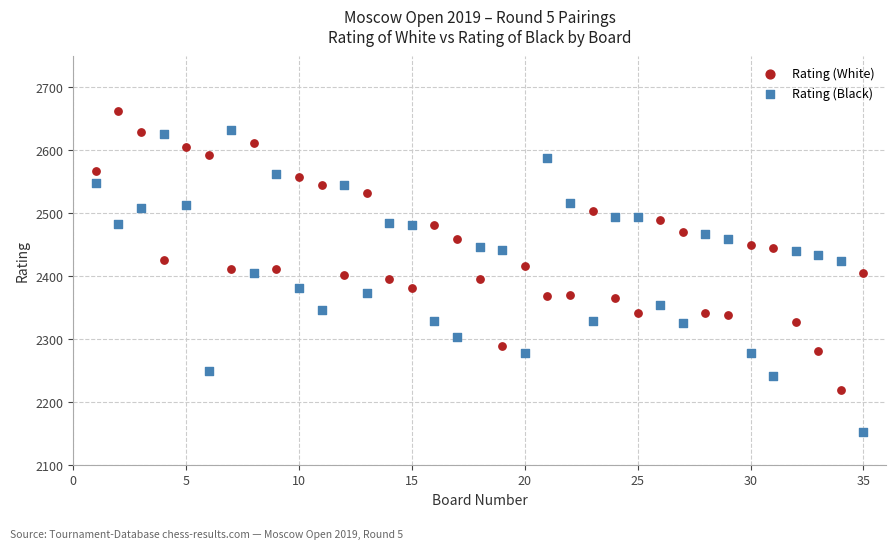

Which series has the widest spread of Y values?

Rating (Black)